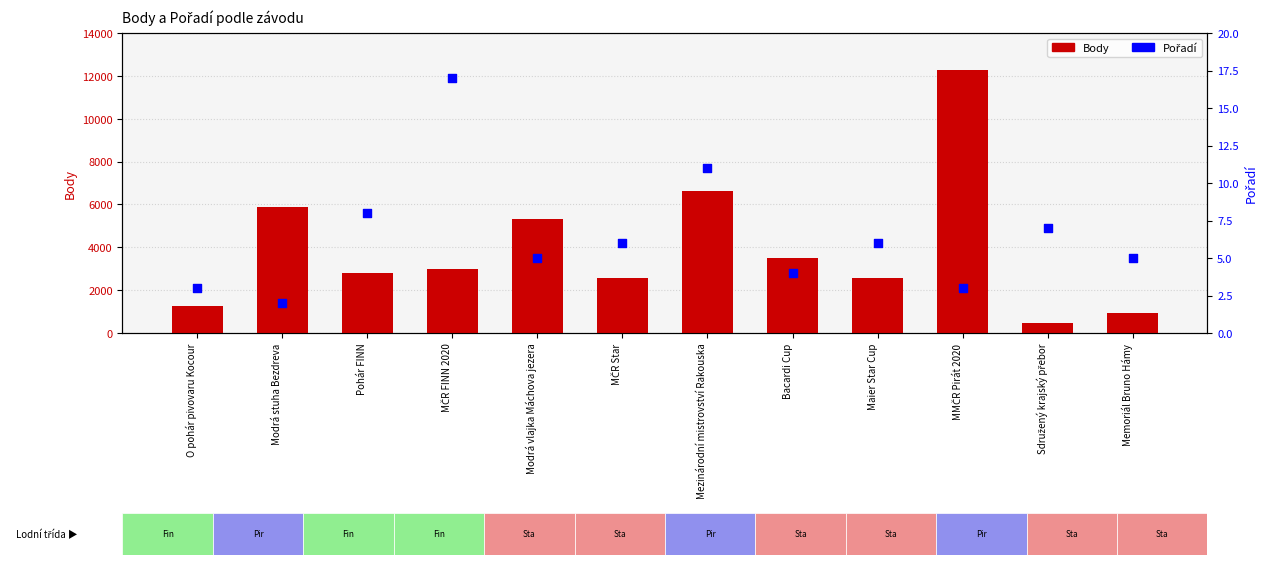

Which series has the widest spread of Y values?

Body